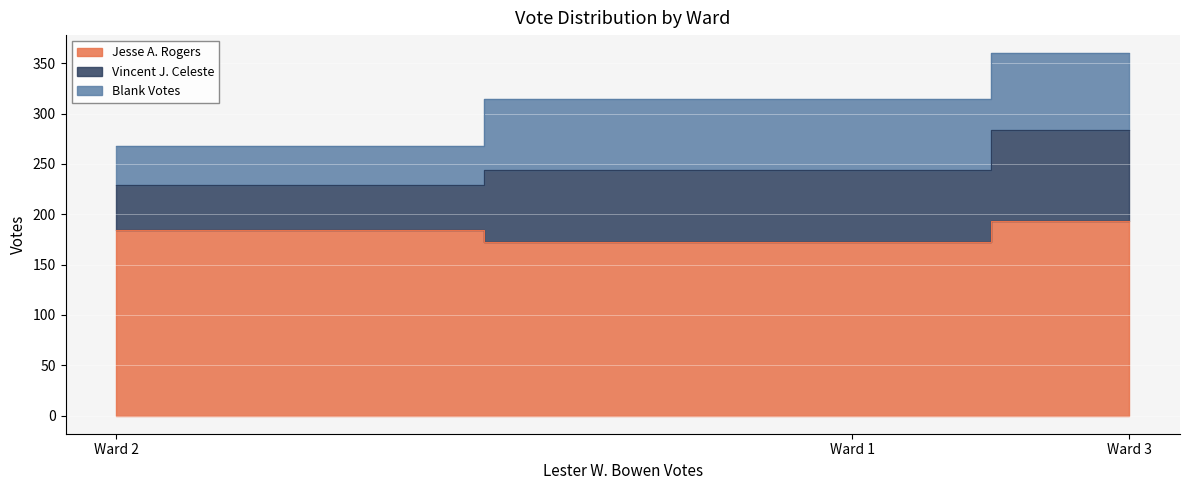

At how many categories does at least one series exceed 203?

3